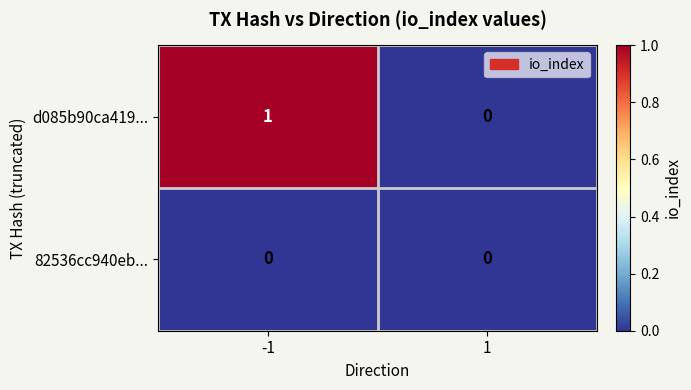

Which series has the widest spread of values?

d085b90ca419...